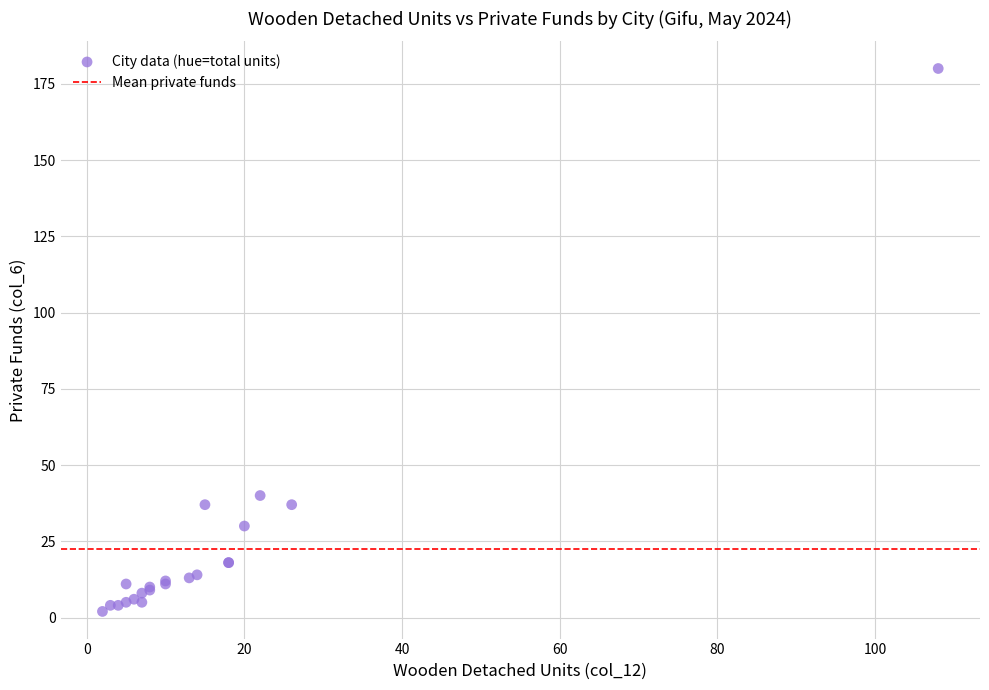

What Y value in the scatter plot is closest to 91?

40